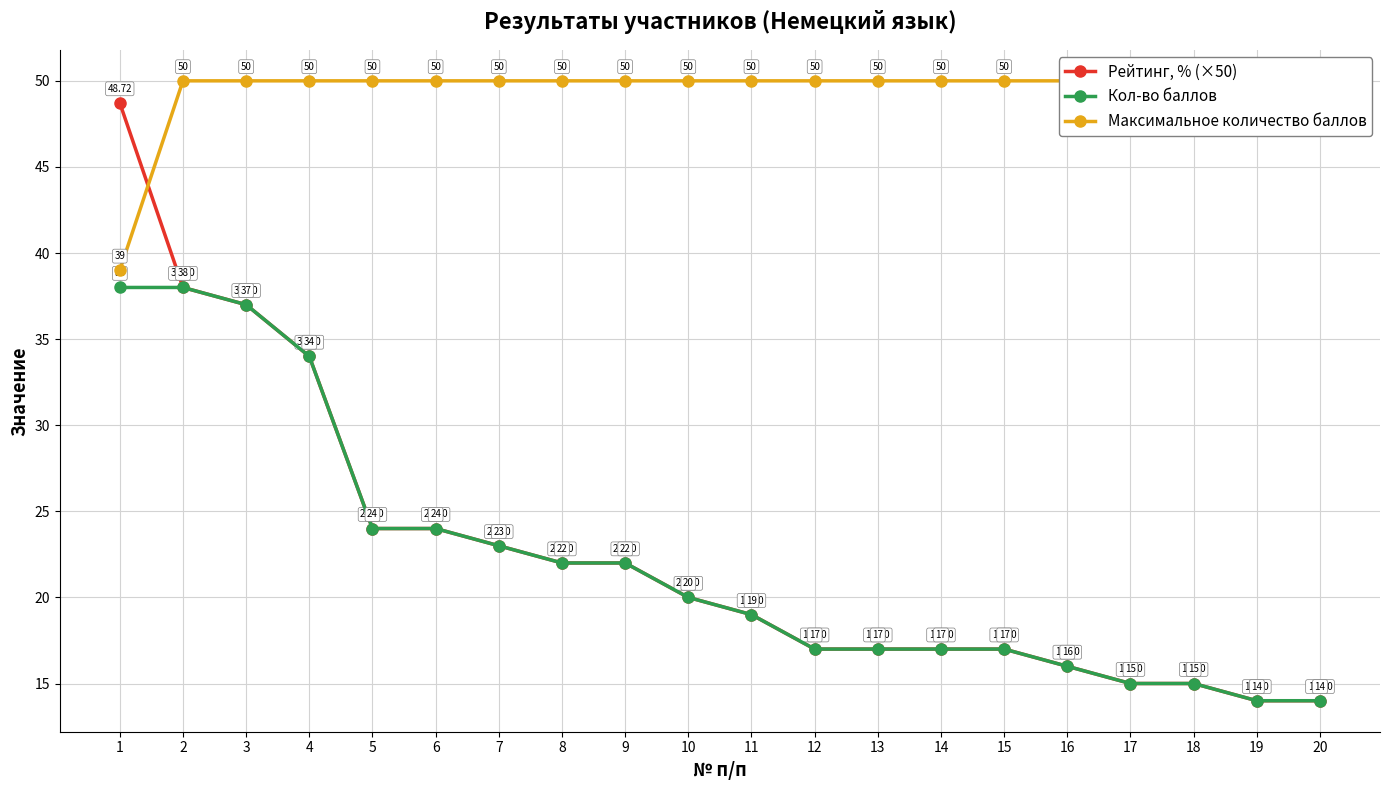

Between 12 and 13, which is larger?

12